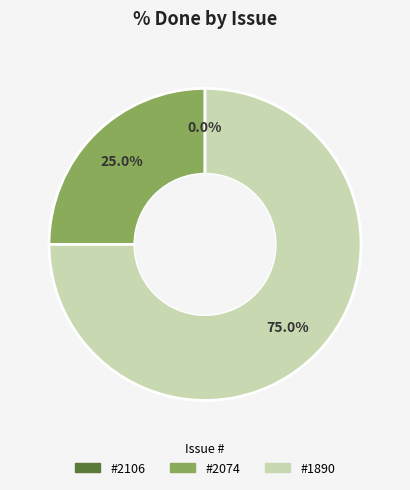

To the nearest percent, what is the difference between the largest and smallest slice percentages?

75%